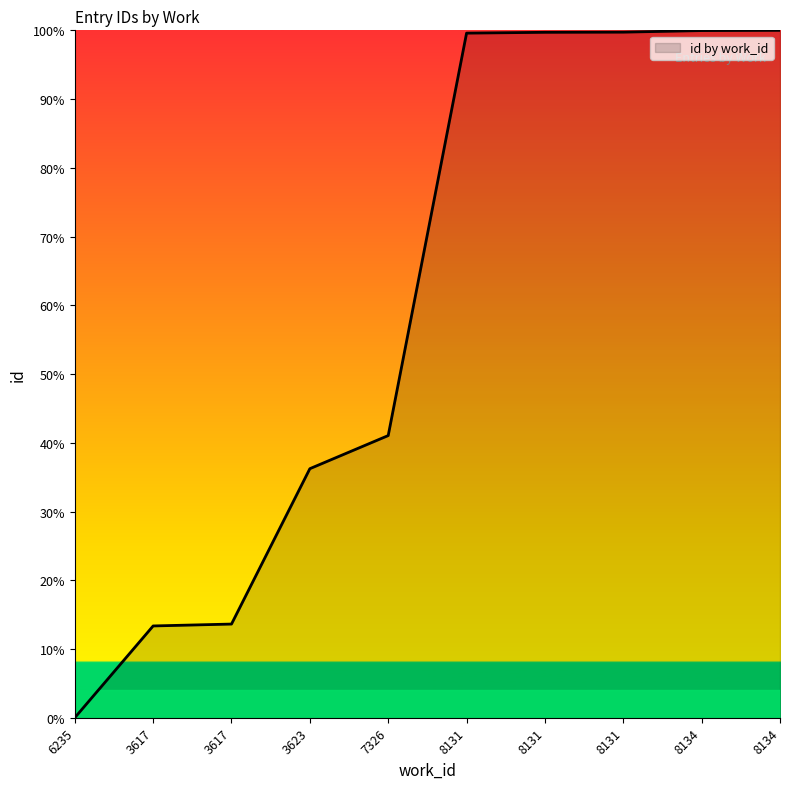

Where is the data nearest to the value 50?

7326